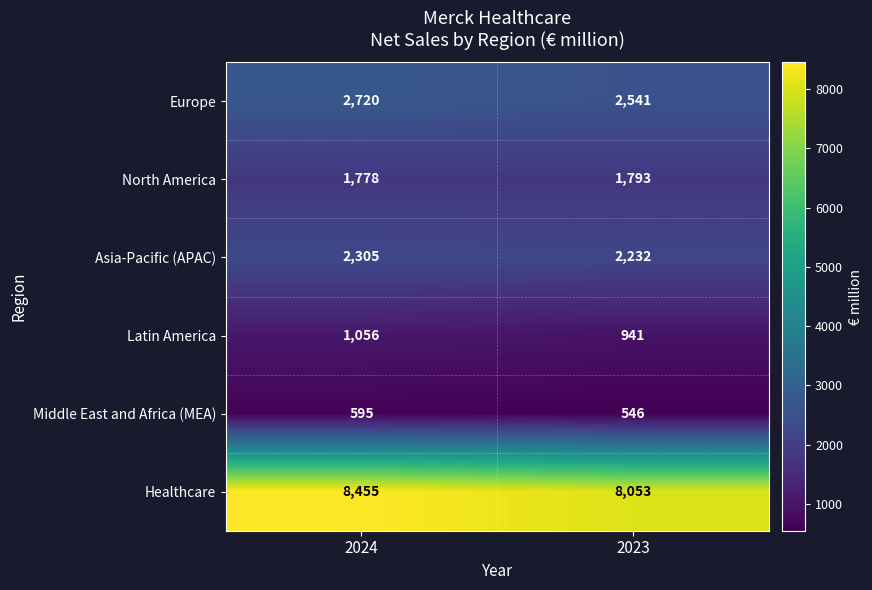

At 2024, list the series in order from smallest to largest.

Middle East and Africa (MEA), Latin America, North America, Asia-Pacific (APAC), Europe, Healthcare